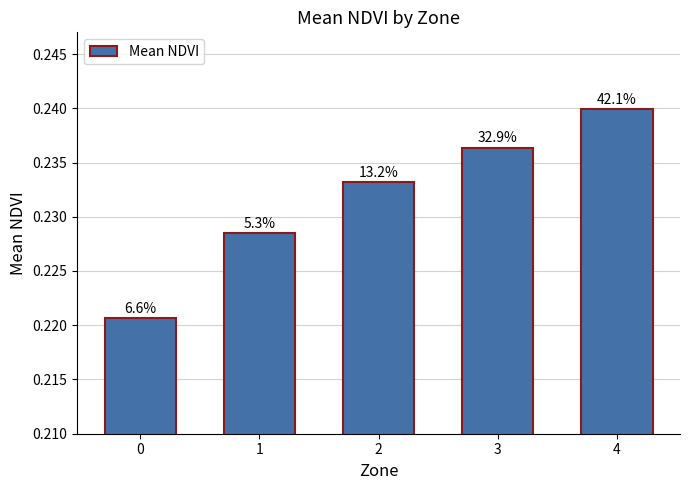

At which category does the chart reach its peak across all series?

4